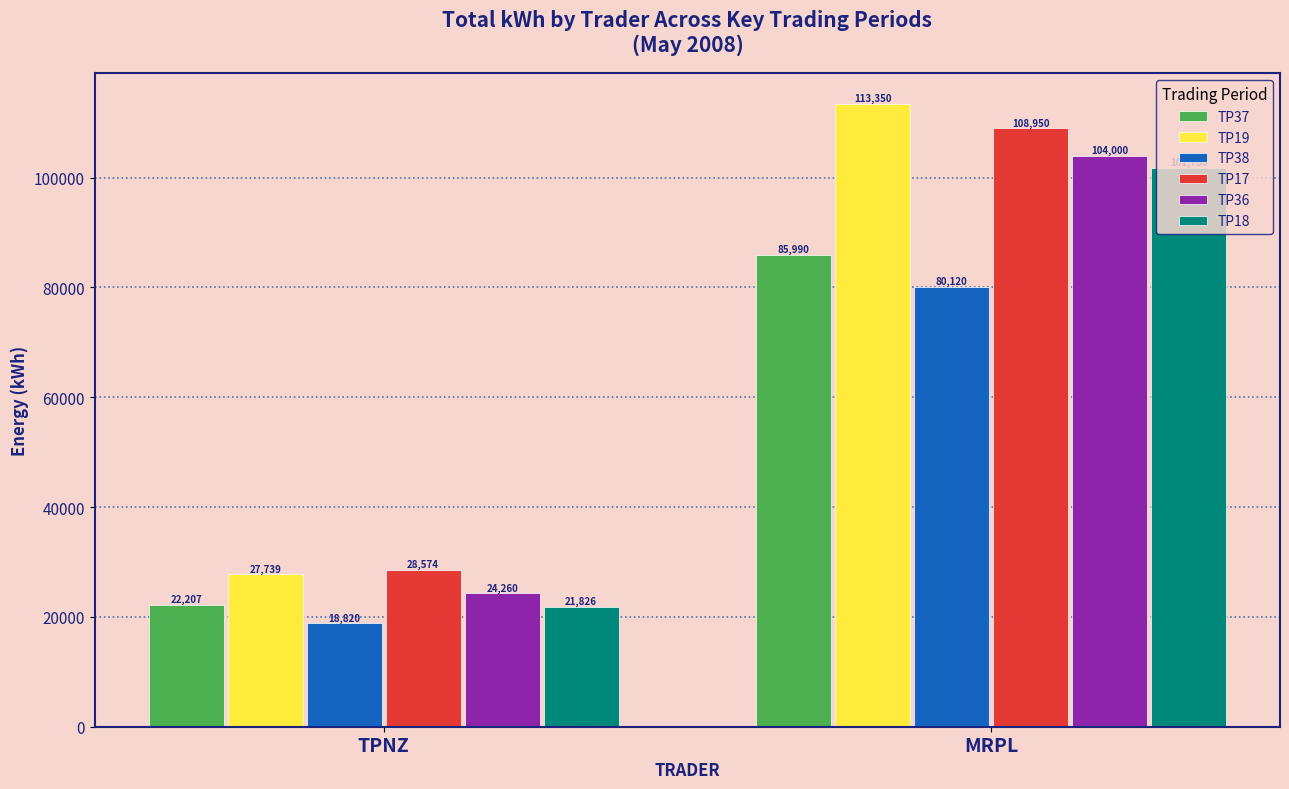

How many bars are there in each group?

6